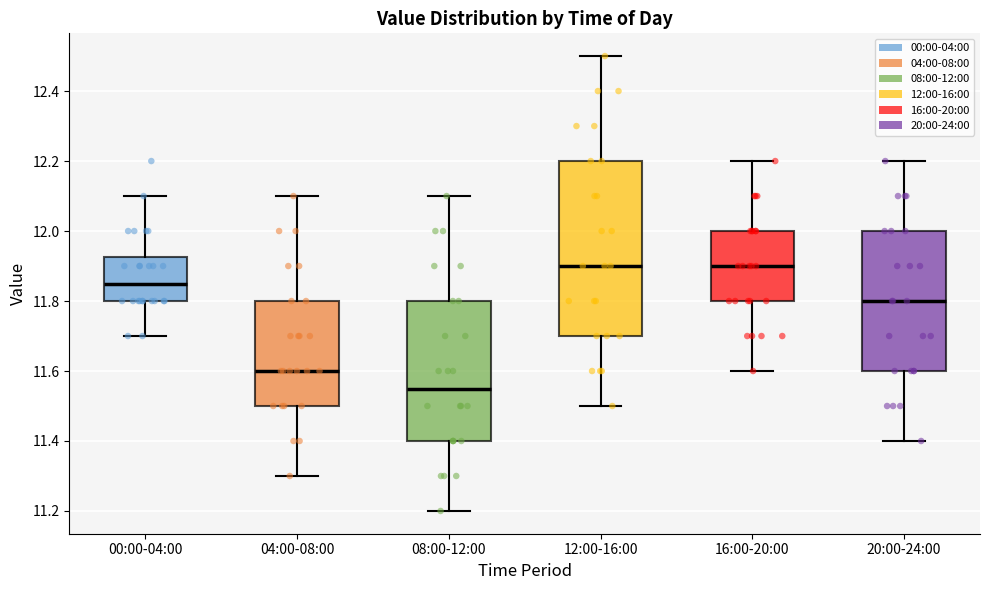

Where does the median line of the box for 00:00-04:00 sit on the y-axis? The values are not printed on the chart, so give them approximately, as read against the axis.

11.86